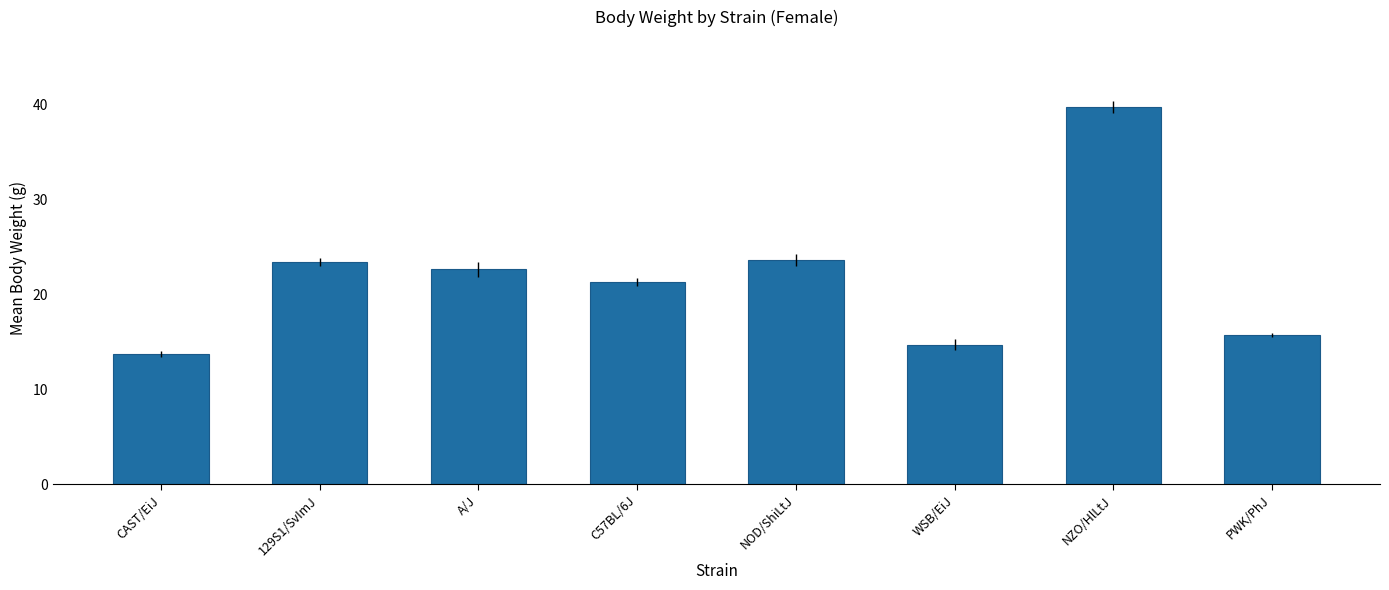

The value at NZO/HlLtJ is 65.4. True or false?

False